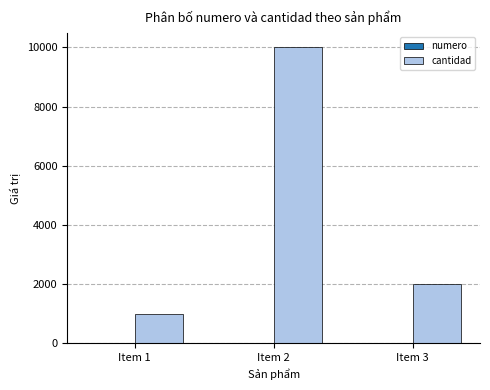

At which label does cantidad reach its peak?

Item 2